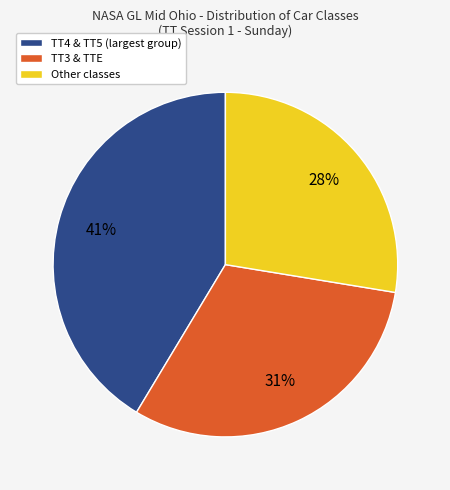

Which category has the biggest portion of the pie?

TT4 & TT5 (largest group)